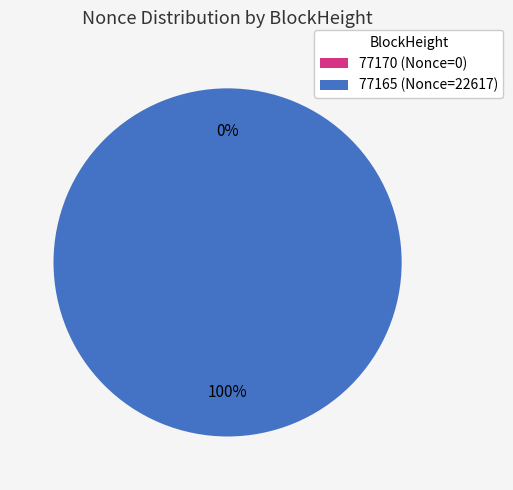

What is the change in value from 77170 to 77165?

+22617